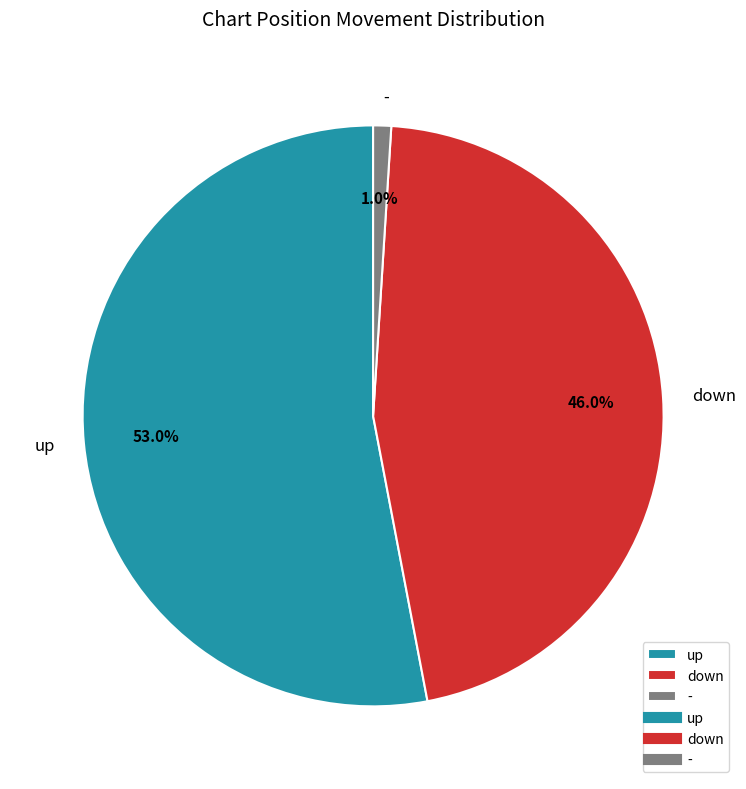

Which slice is the smallest?

-